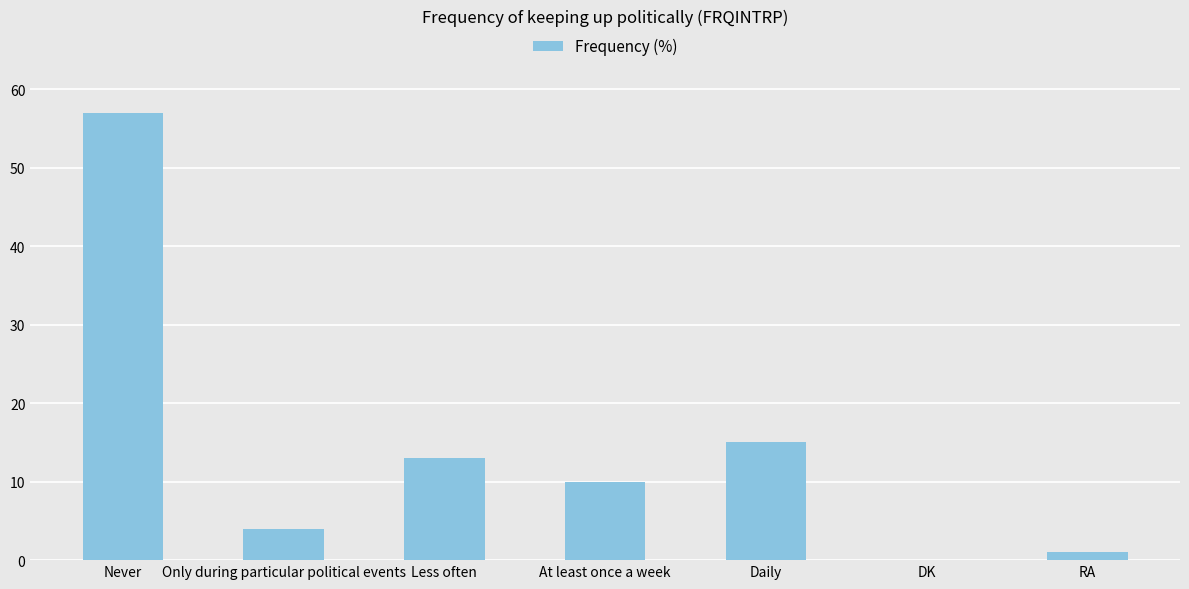

Which has a higher value, RA or Daily?

Daily